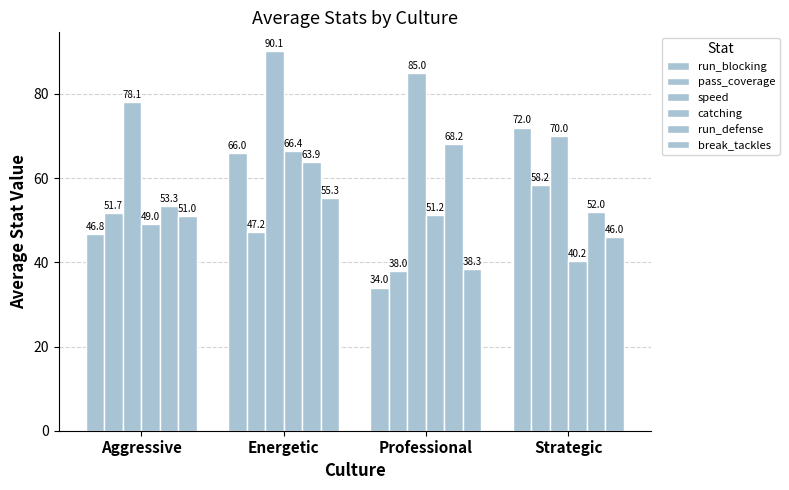

At how many categories does at least one series exceed 69?

4